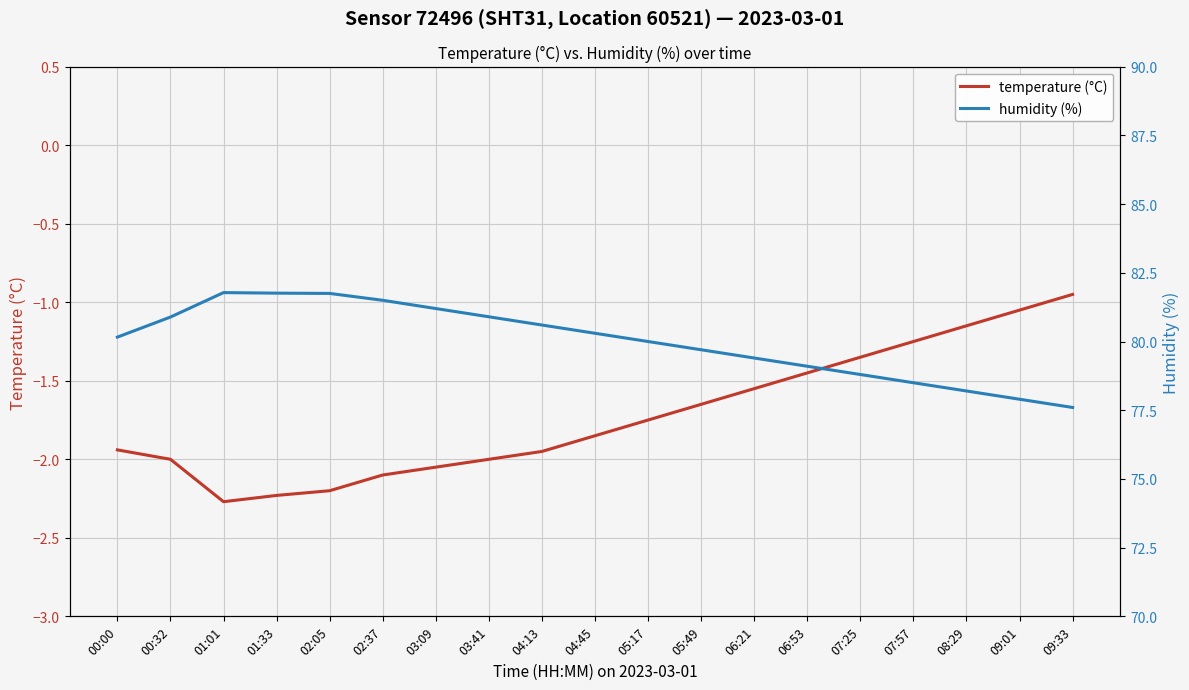

Reading left to right, transcribe all the data shown in this chart.

temperature (°C): 00:00=-1.9	00:32=-2.0	01:01=-2.3	01:33=-2.2	02:05=-2.2	02:37=-2.1	03:09=-2.0	03:41=-2.0	04:13=-1.9	04:45=-1.9	05:17=-1.8	05:49=-1.6	06:21=-1.6	06:53=-1.4	07:25=-1.4	07:57=-1.2	08:29=-1.1	09:01=-1.1	09:33=-0.9
humidity (%): 00:00=80.2	00:32=80.9	01:01=81.8	01:33=81.8	02:05=81.8	02:37=81.5	03:09=81.2	03:41=80.9	04:13=80.6	04:45=80.3	05:17=80.0	05:49=79.7	06:21=79.4	06:53=79.1	07:25=78.8	07:57=78.5	08:29=78.2	09:01=77.9	09:33=77.6